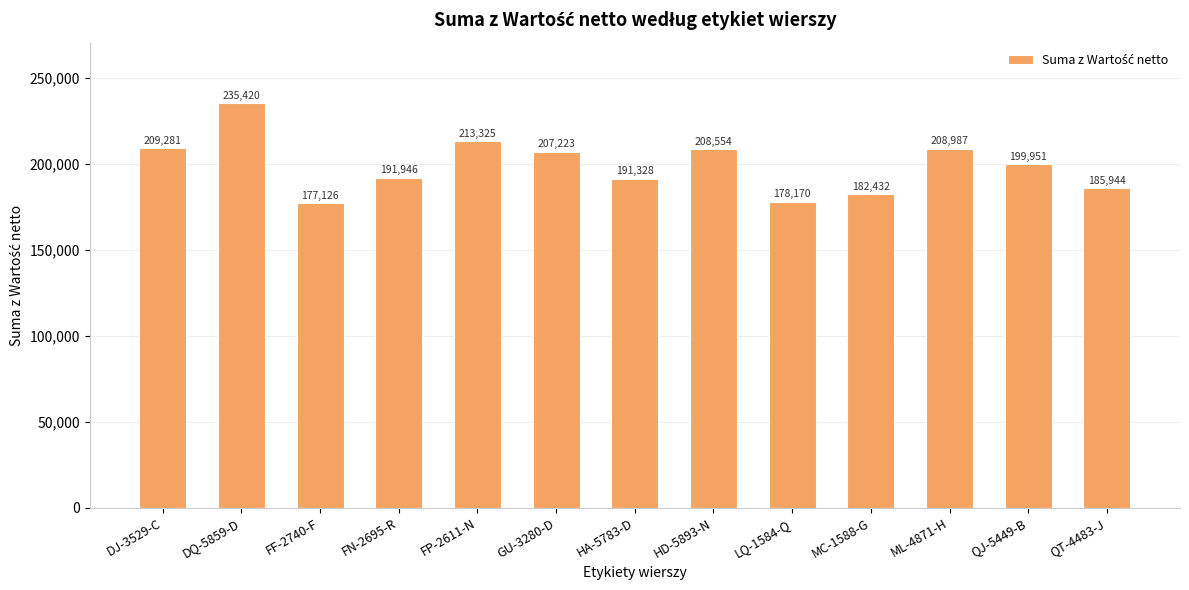

What is the greatest value displayed?

235420.2